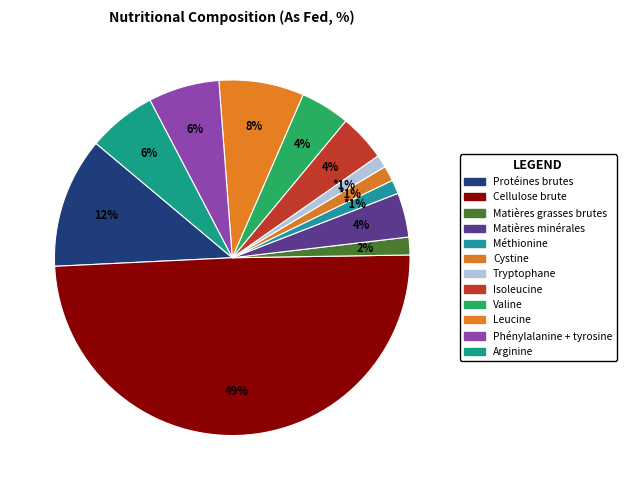

Is it true that Valine is 4% of the pie?

True